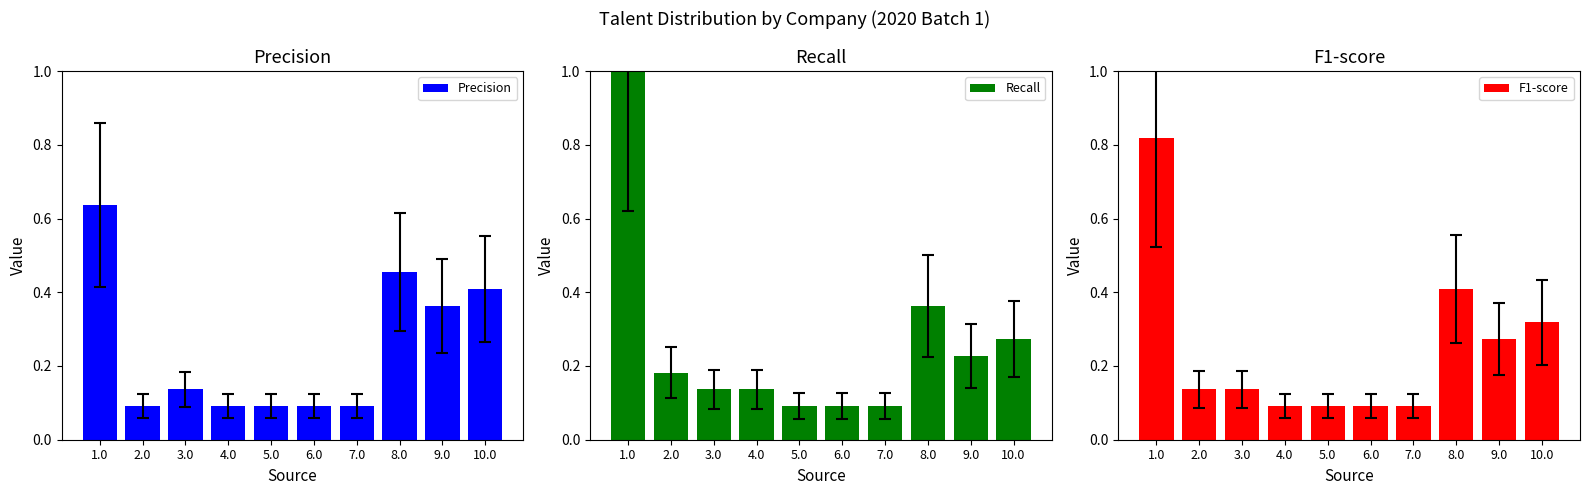

What is the sum of all Recall values?

2.6